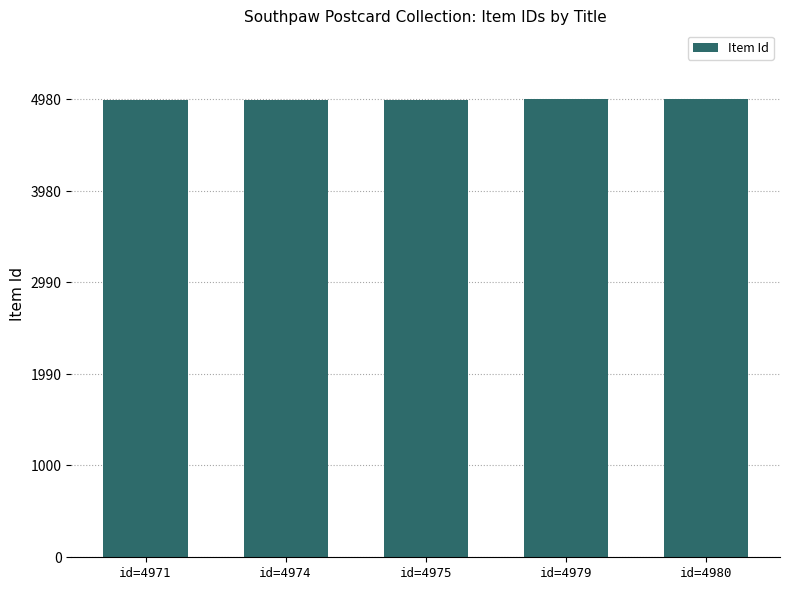

What is the maximum value shown in the chart?

4980